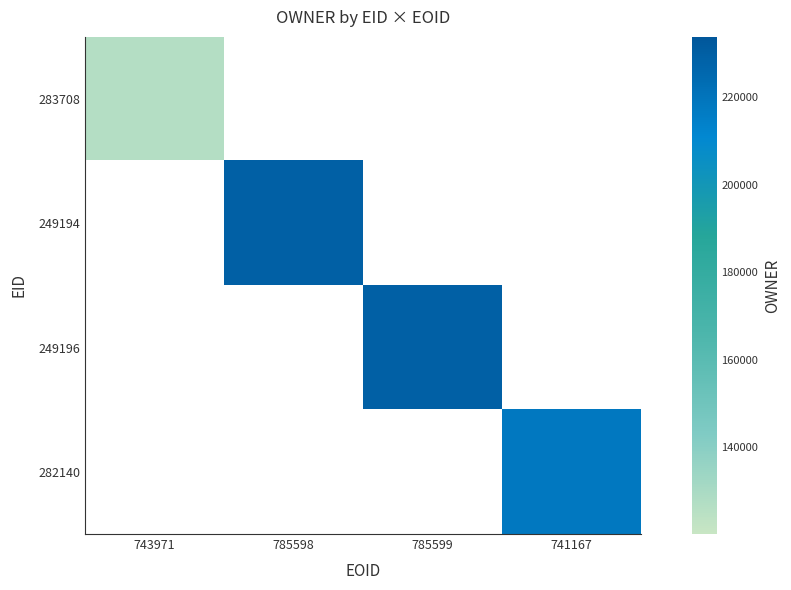

The 249194 series shows 229264.0 at 785598. True or false?

True